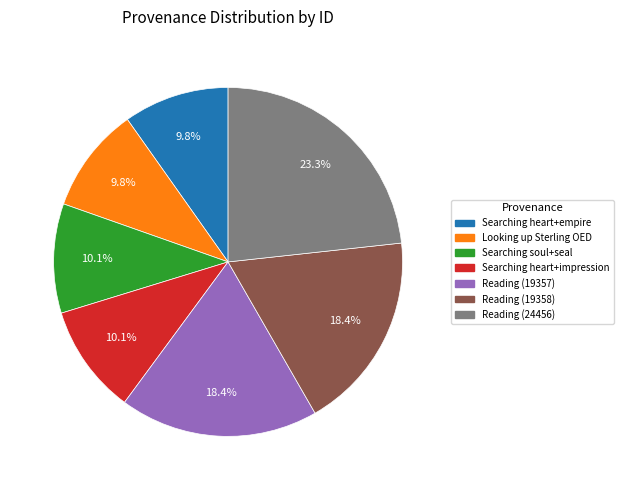

Approximately how many times larger is the value at Looking up Sterling OED compared to Reading (24456)?

0.4